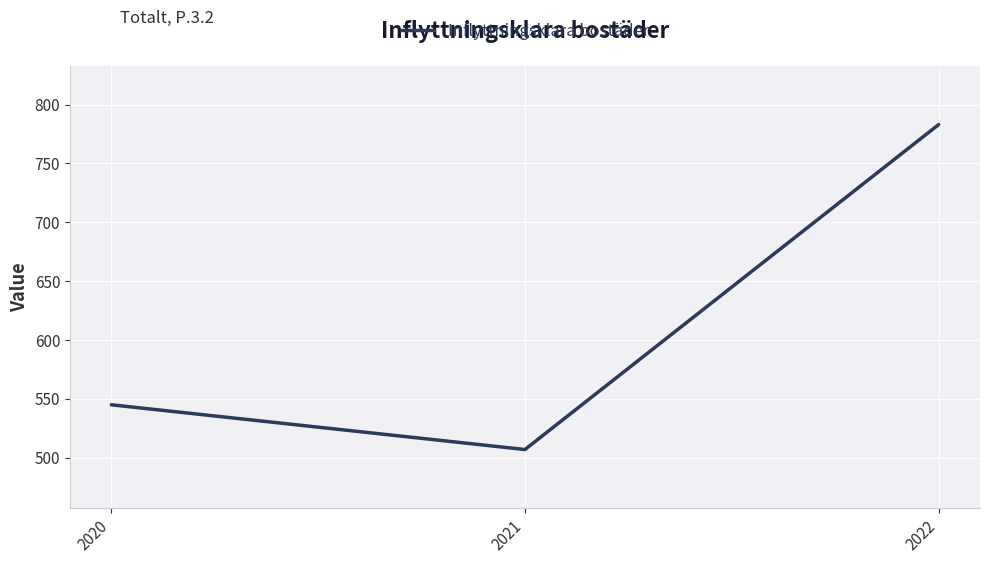

What is the difference between the values at 2022 and 2021?

276